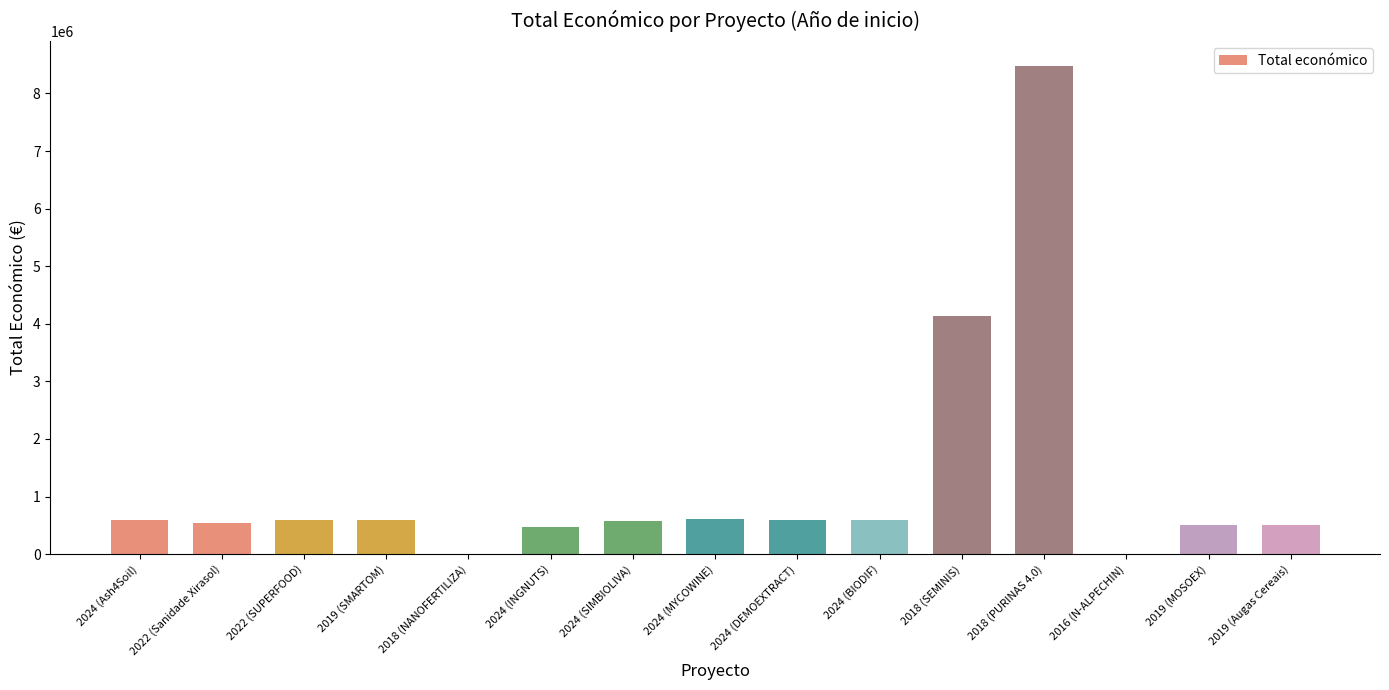

What is the sum of all values?

18810772.9